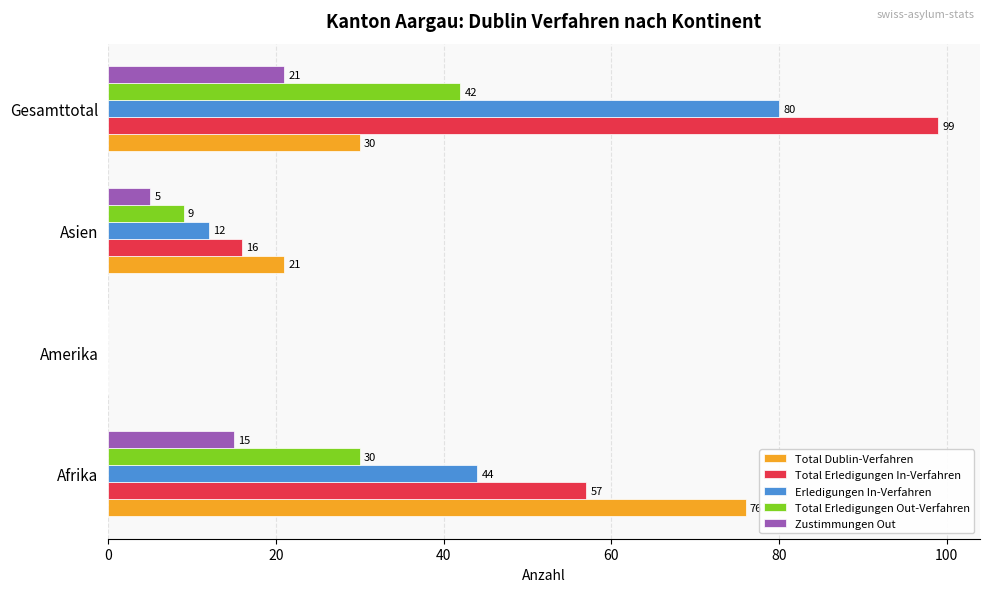

Where is Total Erledigungen Out-Verfahren nearest to the value 21?

Afrika